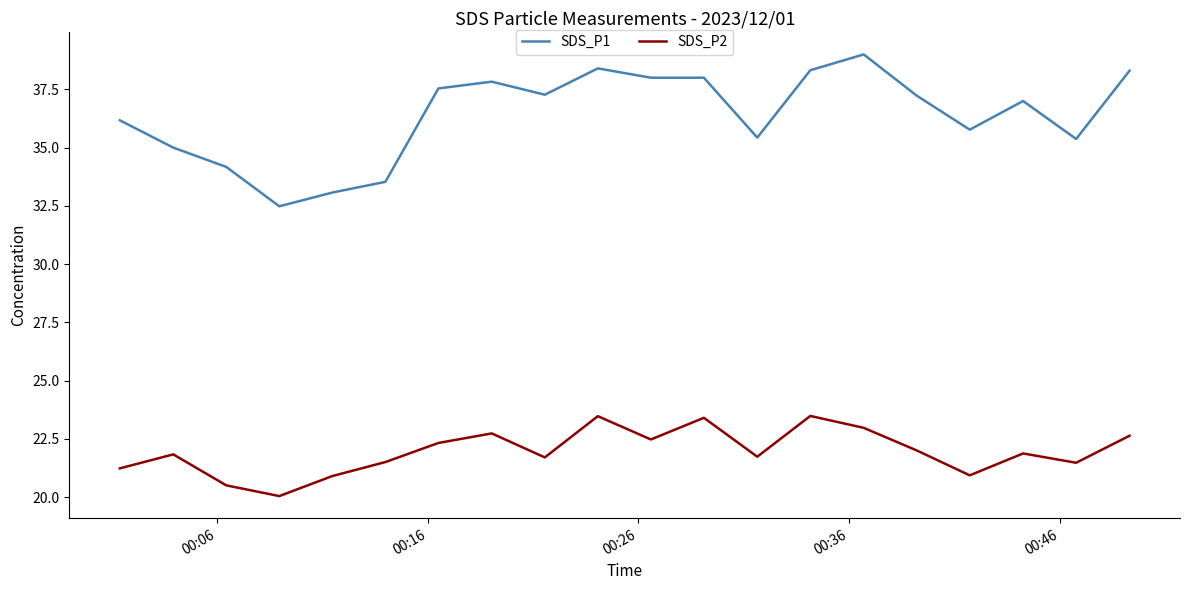

What is the lowest value of the SDS_P1 series?

32.5